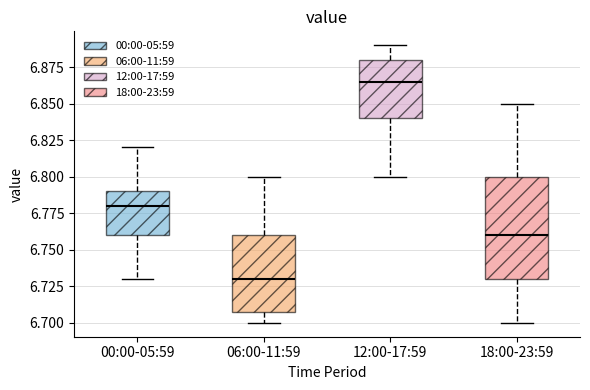

Which box is the tallest, from its lower edge to its upper edge?

18:00-23:59